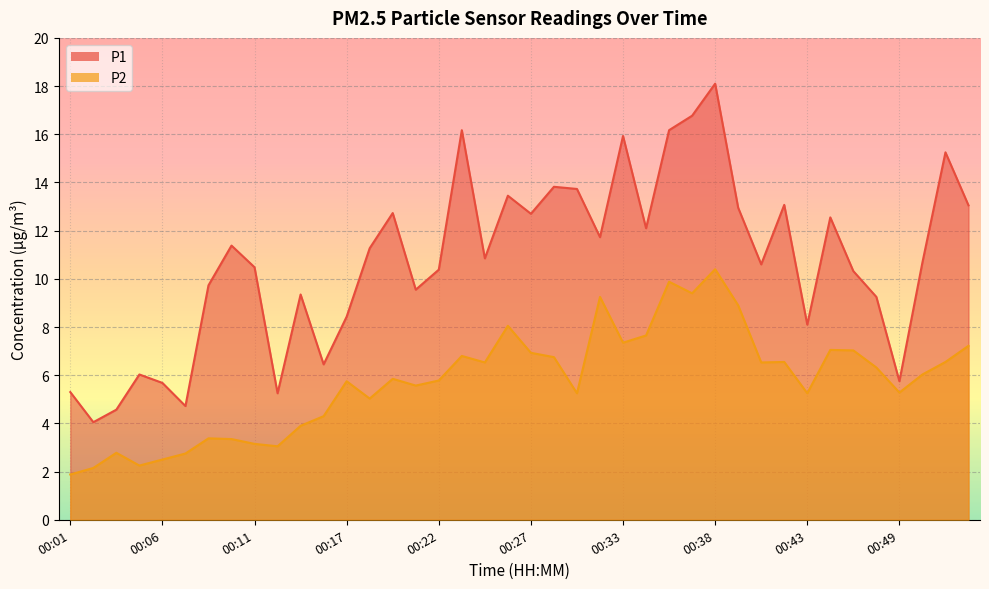

What is the difference between the highest and lowest values at 00:05?

3.8